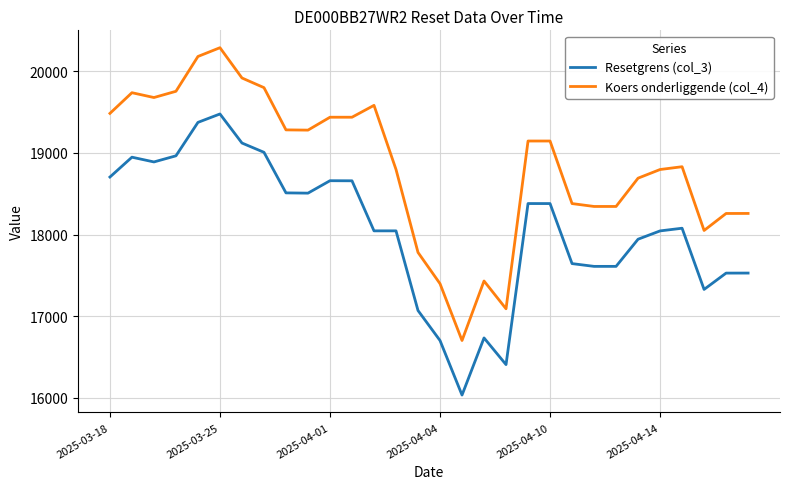

What is the difference between the maximum and minimum values in the Koers onderliggende (col_4) series?

3586.0